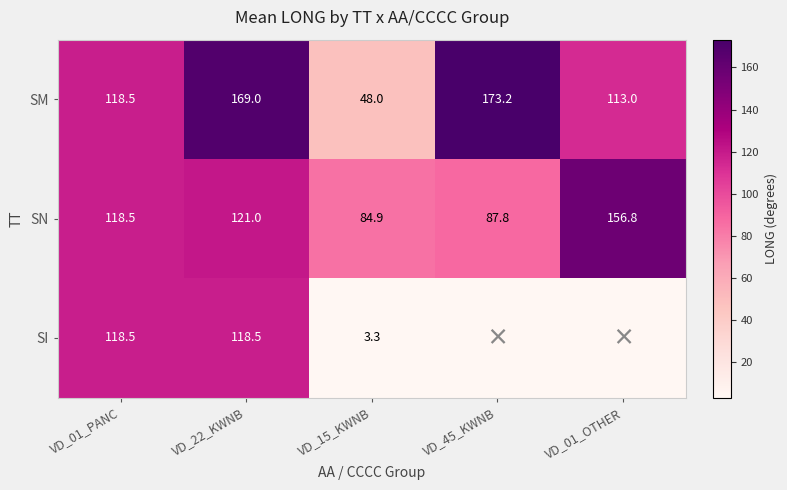

At which category is the sum across all series the highest?

VD_22_KWNB